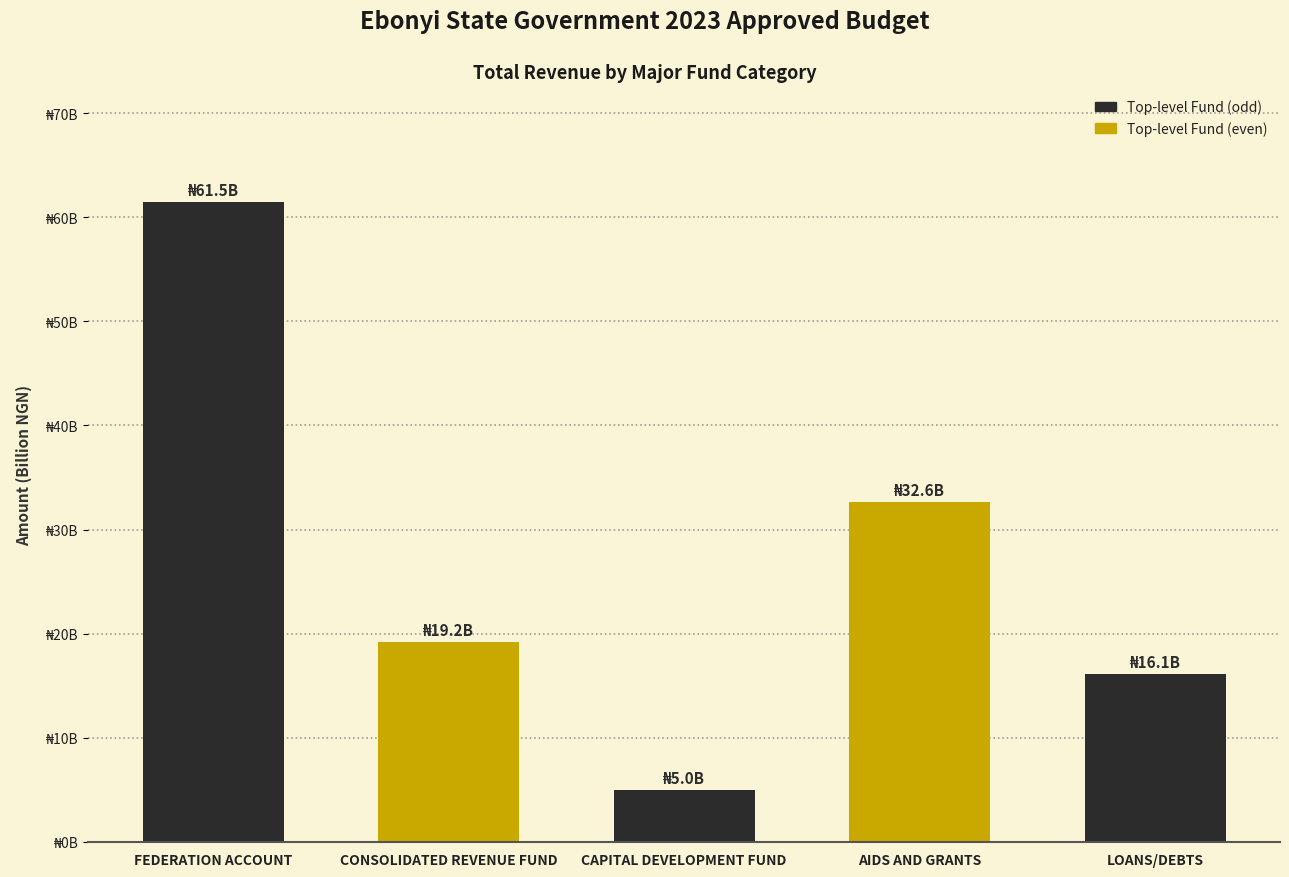

Are the bars horizontal?

No